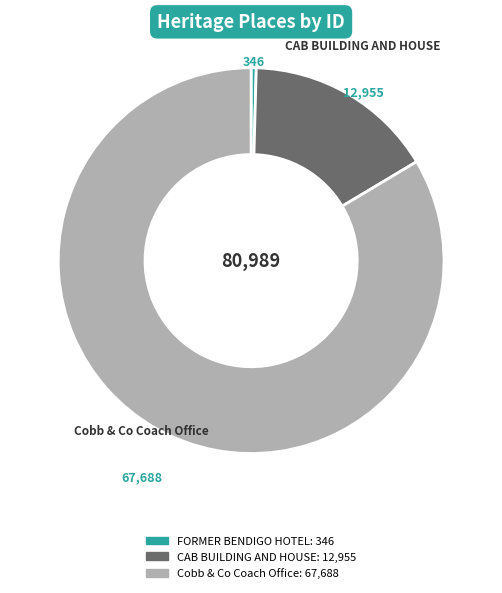

Which slice is the smallest?

FORMER BENDIGO HOTEL